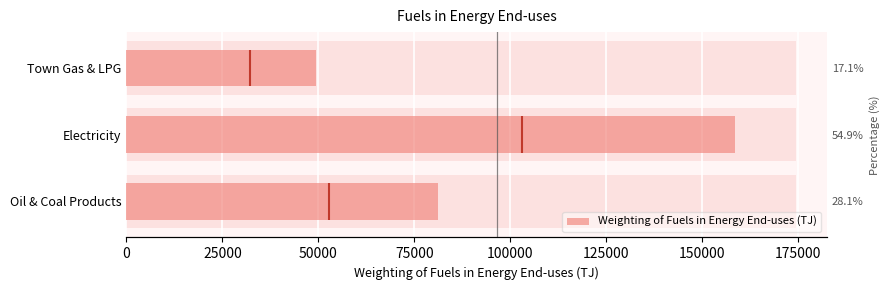

How many values are between 49374 and 158662?

3